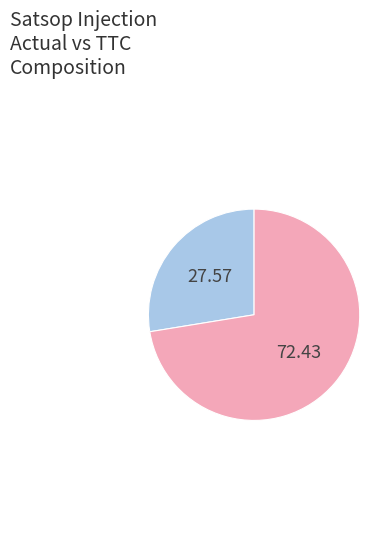

Is there any slice that represents more than half of the pie?

Yes